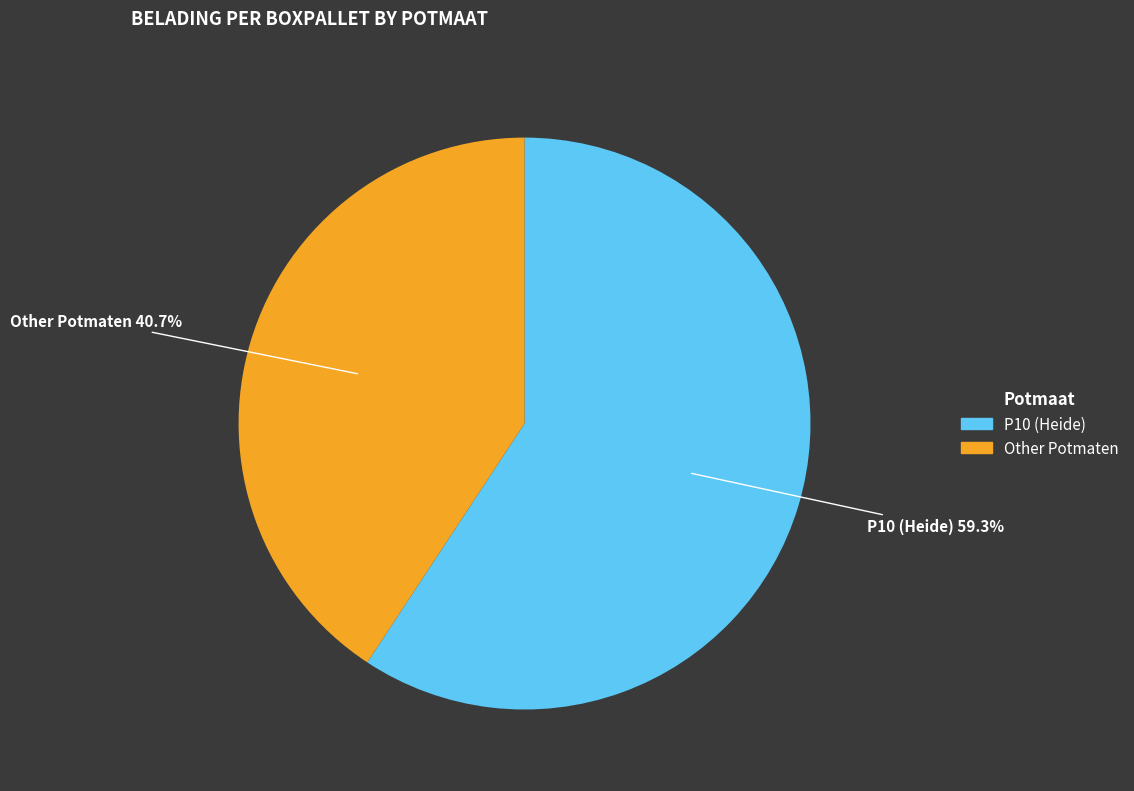

Does any single category account for the majority?

Yes